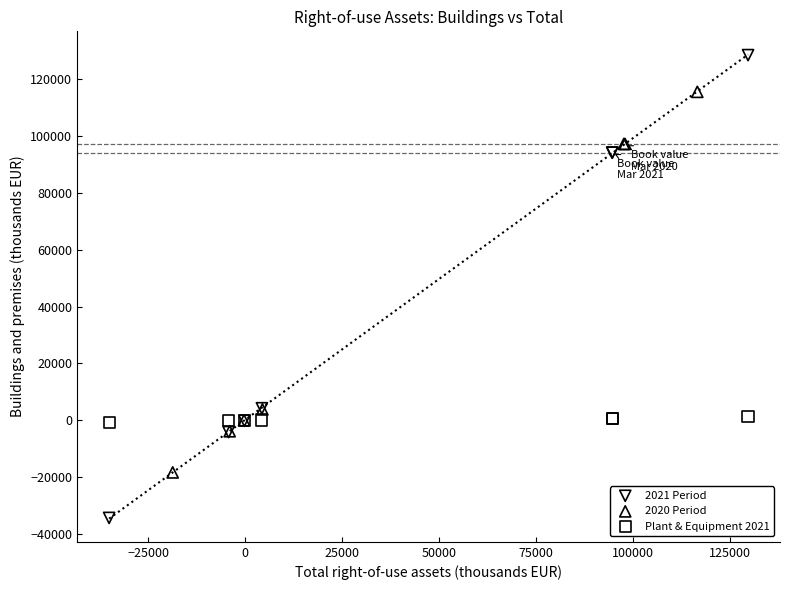

Which series has the largest Y range (max minus min)?

2021 Period